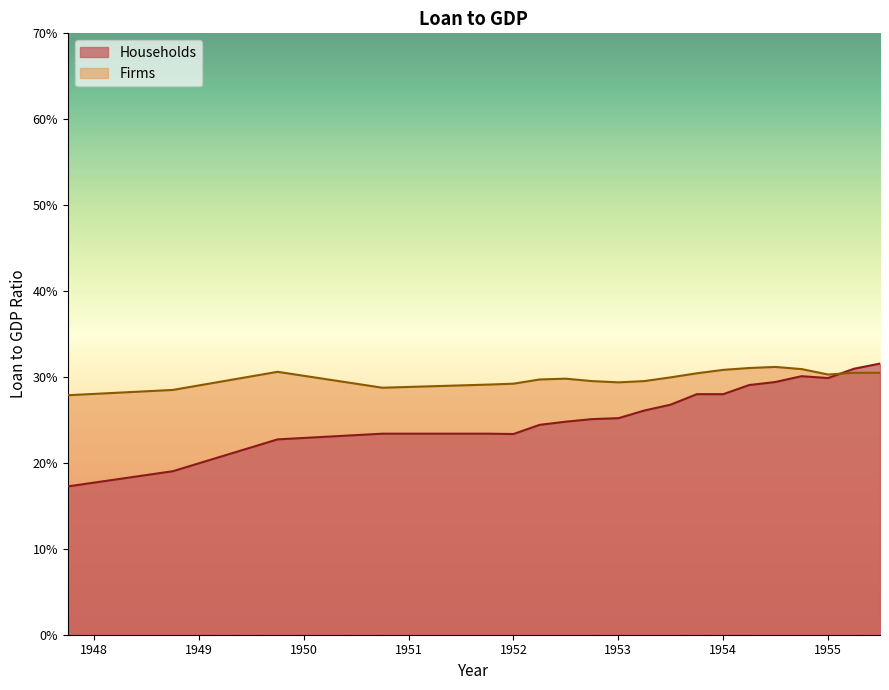

Rank the categories by Firms value from lowest to highest.

17441, 17807, 18537, 18902, 18994, 19360, 19268, 19450, 19085, 19176, 19541, 20090, 19633, 20180, 20271, 18172, 19725, 19998, 19815, 19906